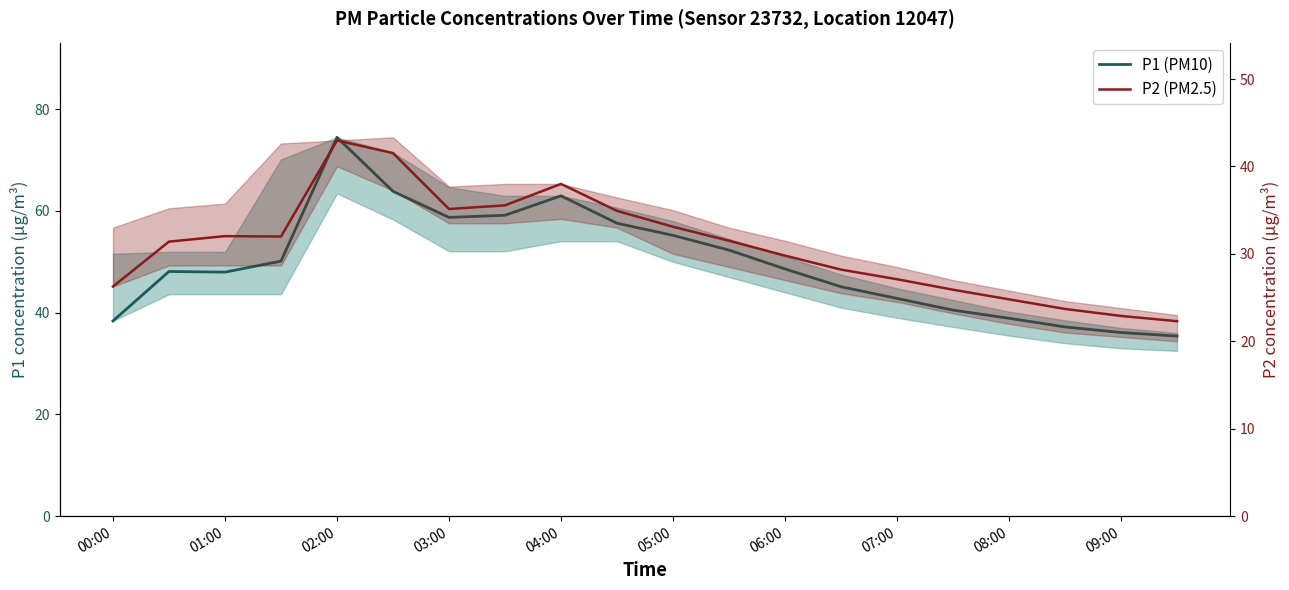

How many values in the P1 (PM10) series are below 48?

9